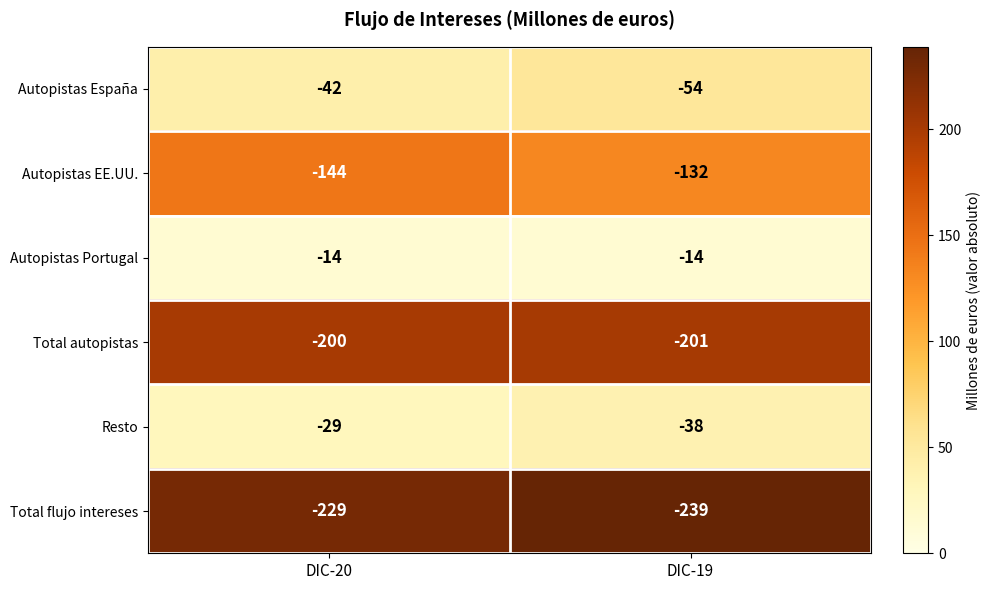

True or false: Total autopistas has a value of -201 at DIC-19.

True